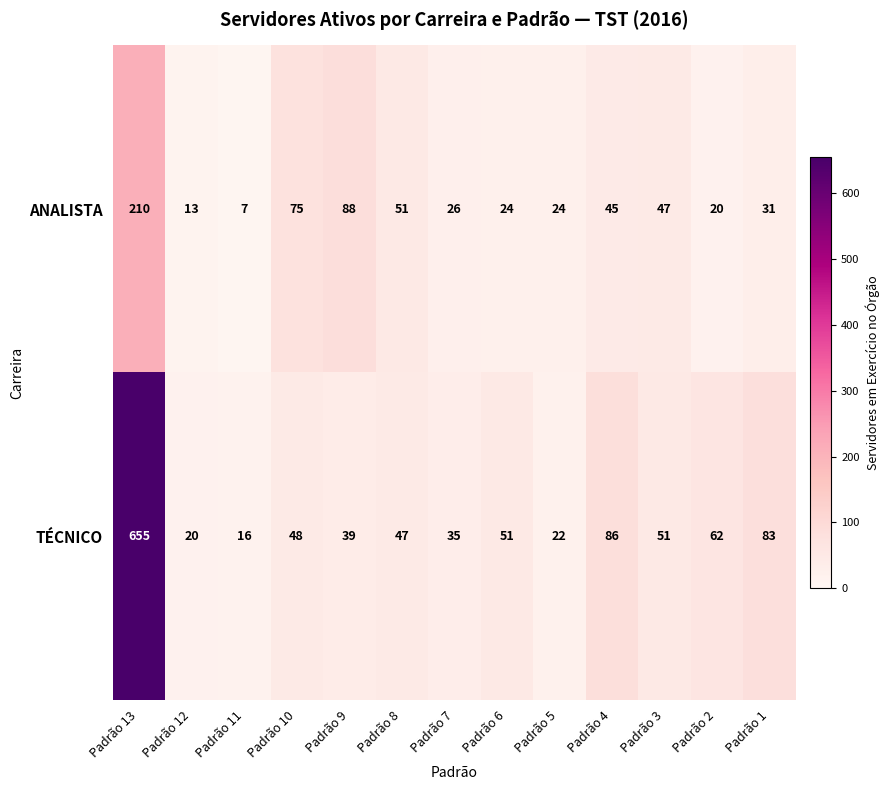

List the series in order of their peak value, highest first.

TÉCNICO, ANALISTA